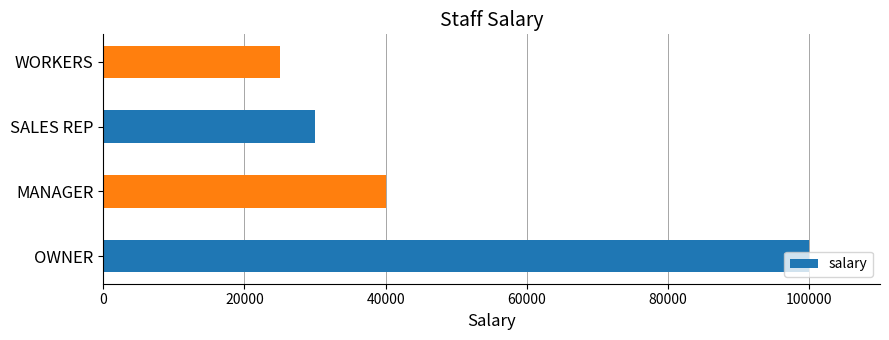

What is the maximum value shown in the chart?

100000